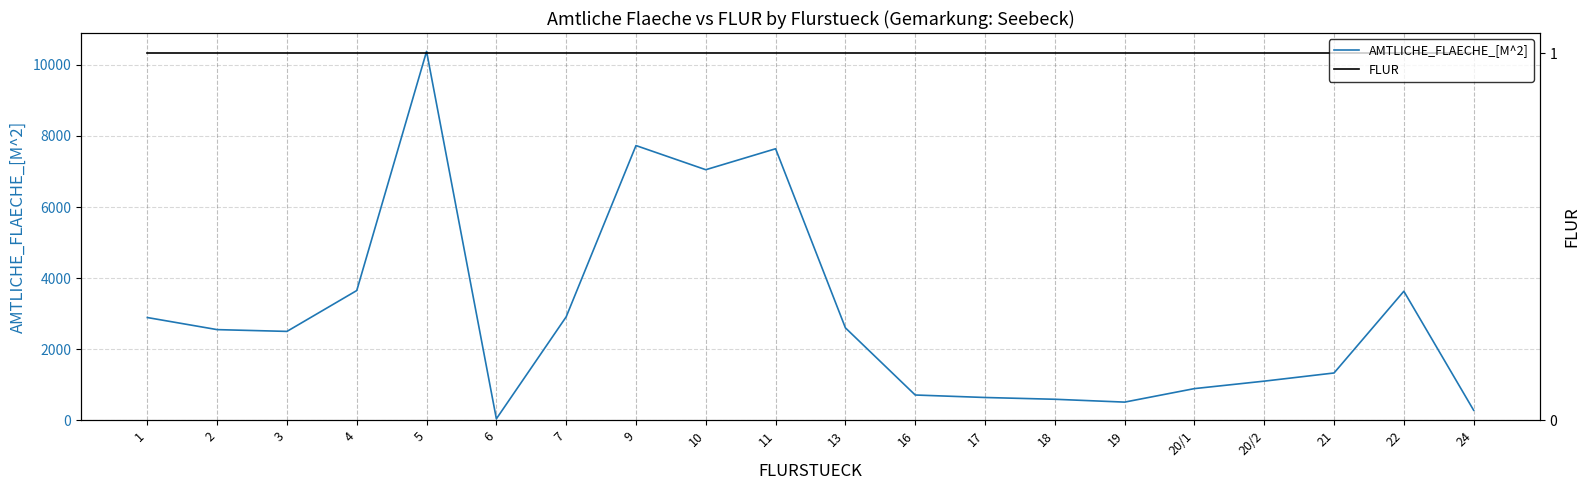

True or false: FLUR and AMTLICHE_FLAECHE_[M^2] intersect in this chart.

False